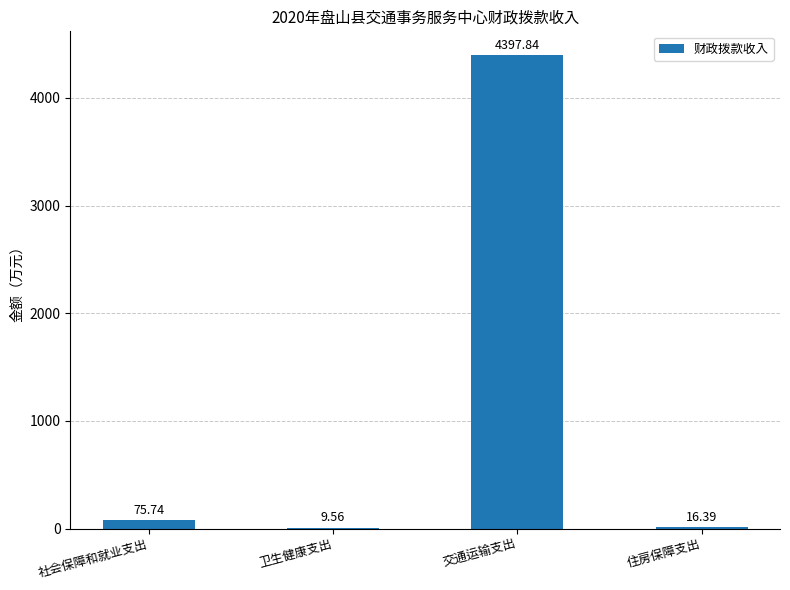

Which label corresponds to the largest value in the chart?

交通运输支出